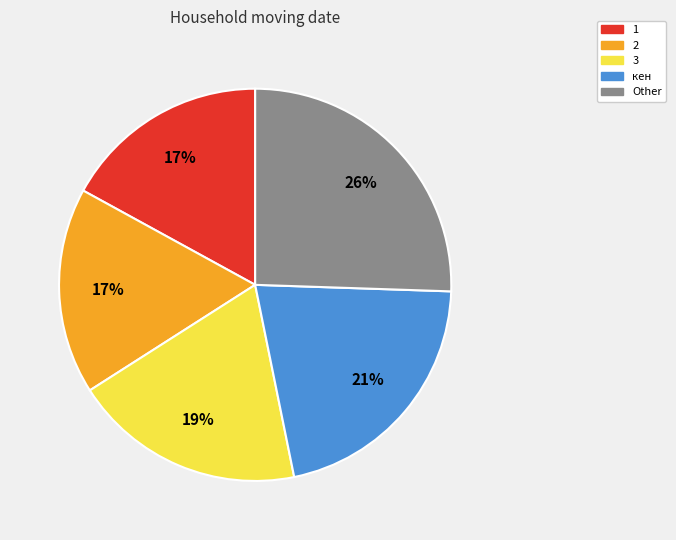

How many segments does this pie chart have?

5